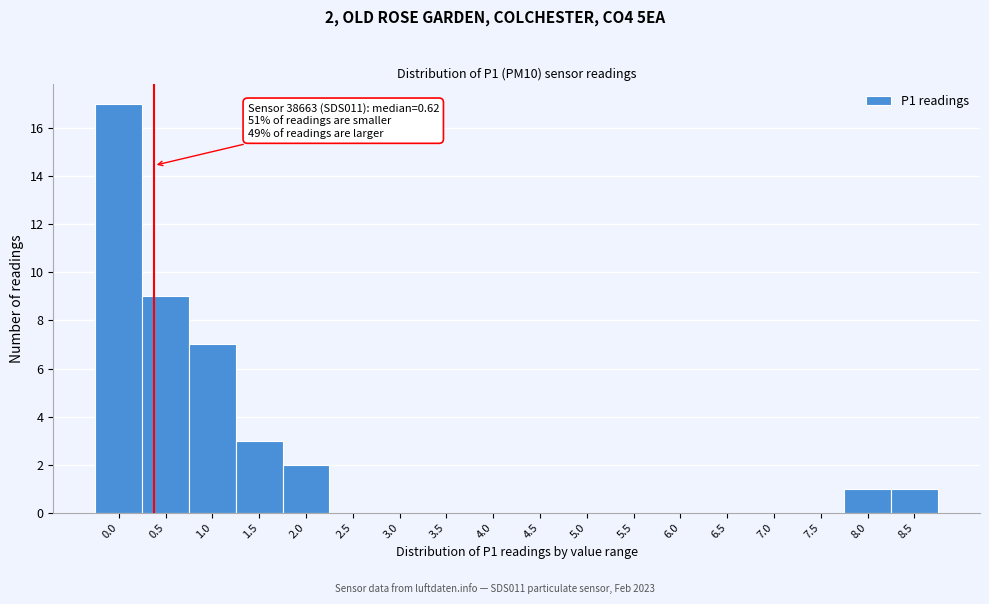

Reading left to right, list all the values displayed in this chart.

0.0=17	0.5=9	1.0=7	1.5=3	2.0=2	2.5=0	3.0=0	3.5=0	4.0=0	4.5=0	5.0=0	5.5=0	6.0=0	6.5=0	7.0=0	7.5=0	8.0=1	8.5=1